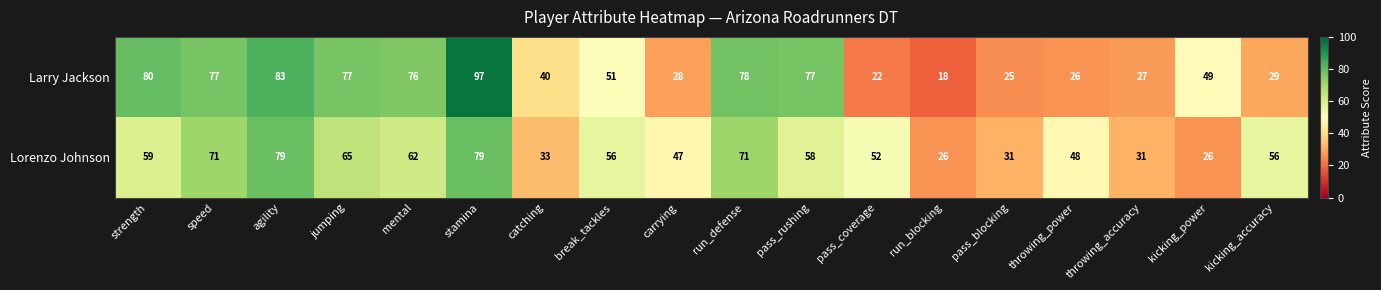

What is the maximum value for Larry Jackson?

97